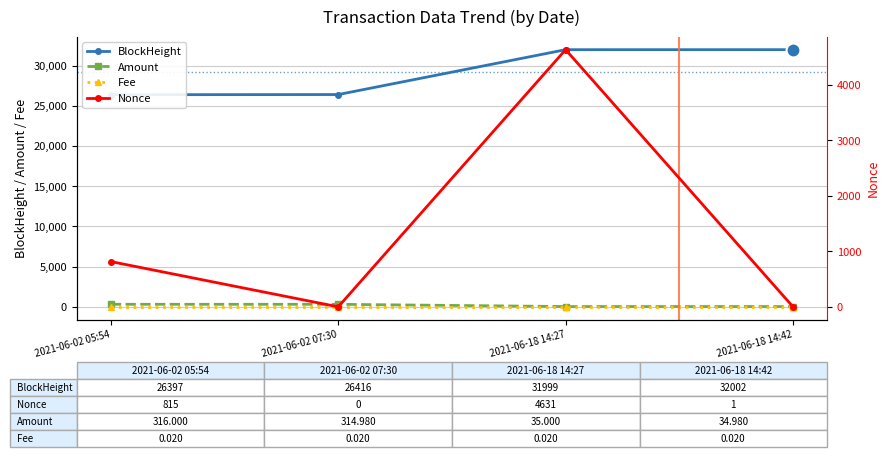

List the labels in order of Amount value, smallest first.

2021-06-18 14:42, 2021-06-18 14:27, 2021-06-02 07:30, 2021-06-02 05:54